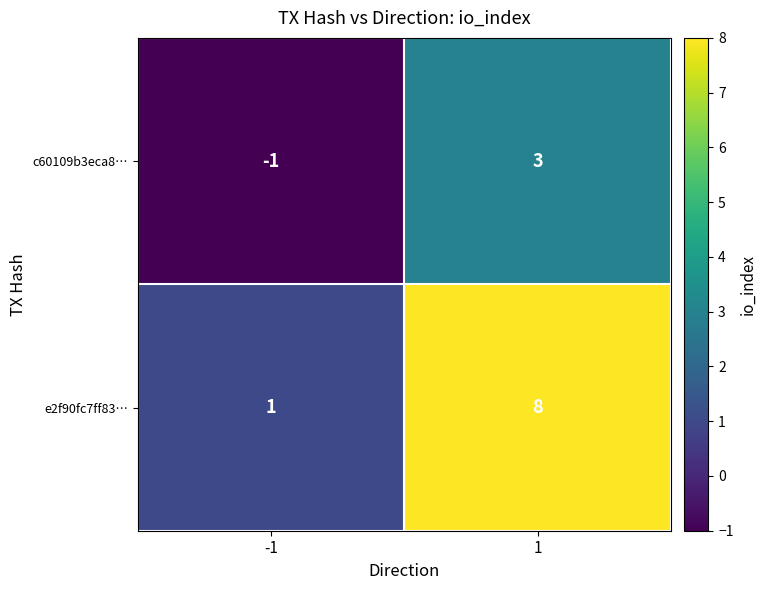

True or false: e2f90fc7ff83… has a value of 5 at 1.

False